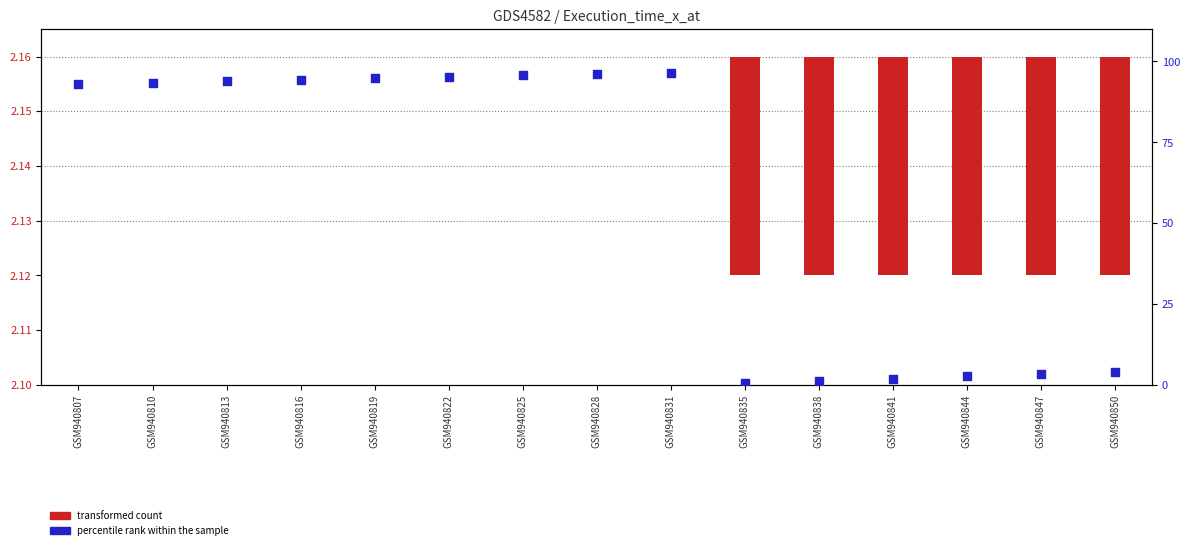

What is the ratio of the value at GSM940831 to the value at GSM940844?

36.2